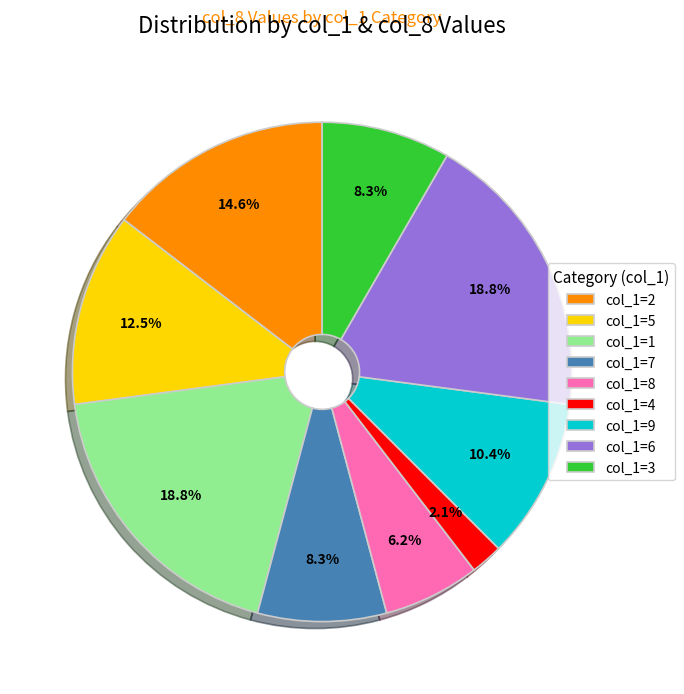

Is there any slice that represents more than half of the pie?

No